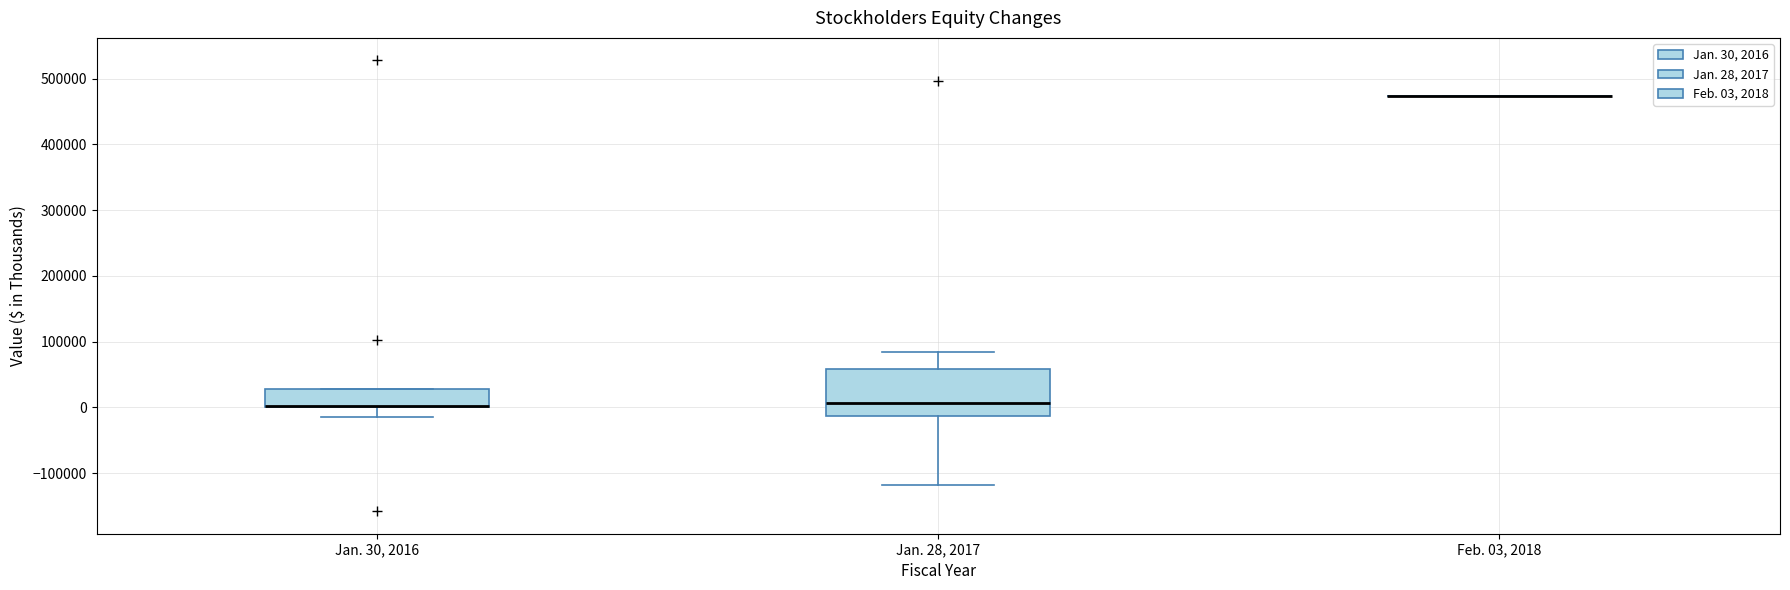

Which box is the tallest, from its lower edge to its upper edge?

Jan. 28, 2017